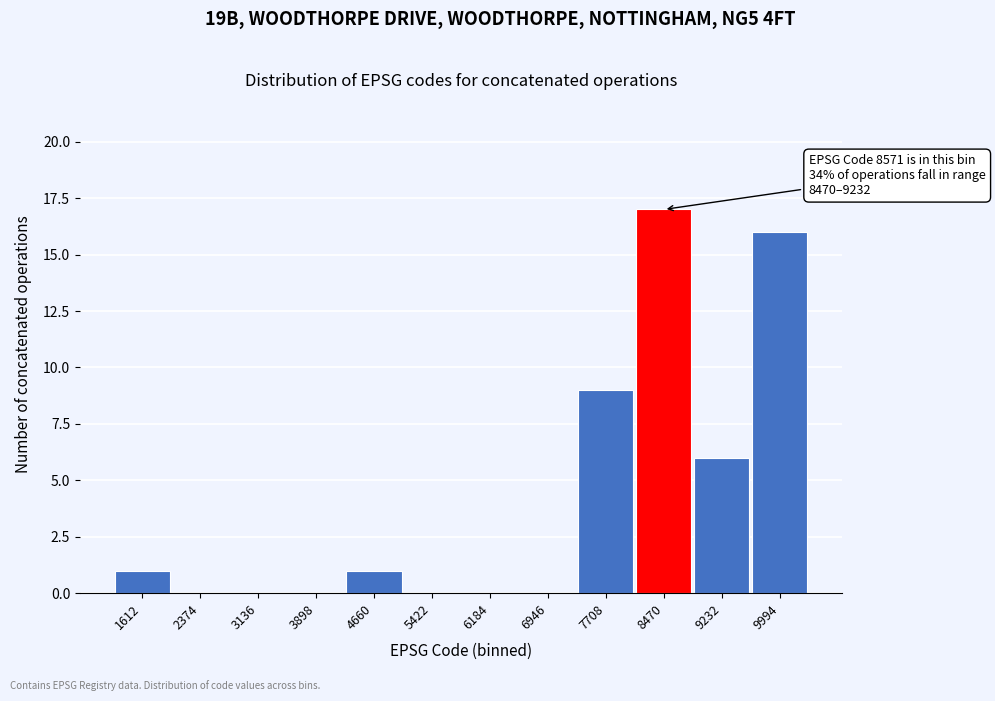

Reading left to right, what are all the values shown in this chart?

1612=1	2374=0	3136=0	3898=0	4660=1	5422=0	6184=0	6946=0	7708=9	8470=17	9232=6	9994=16